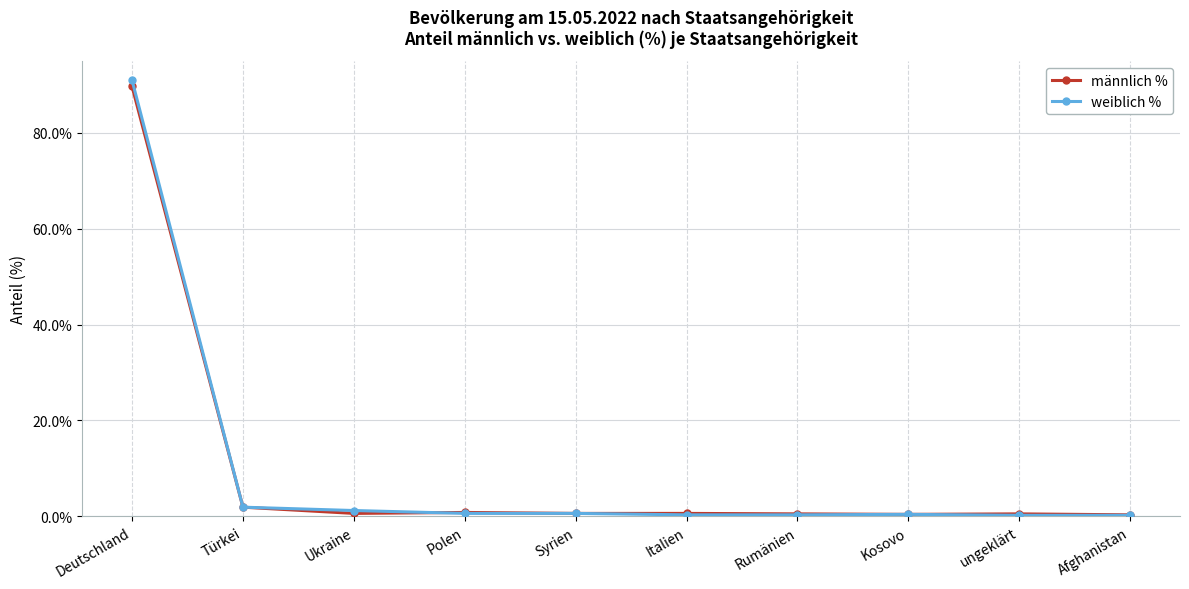

Which series has the widest spread of values?

weiblich %